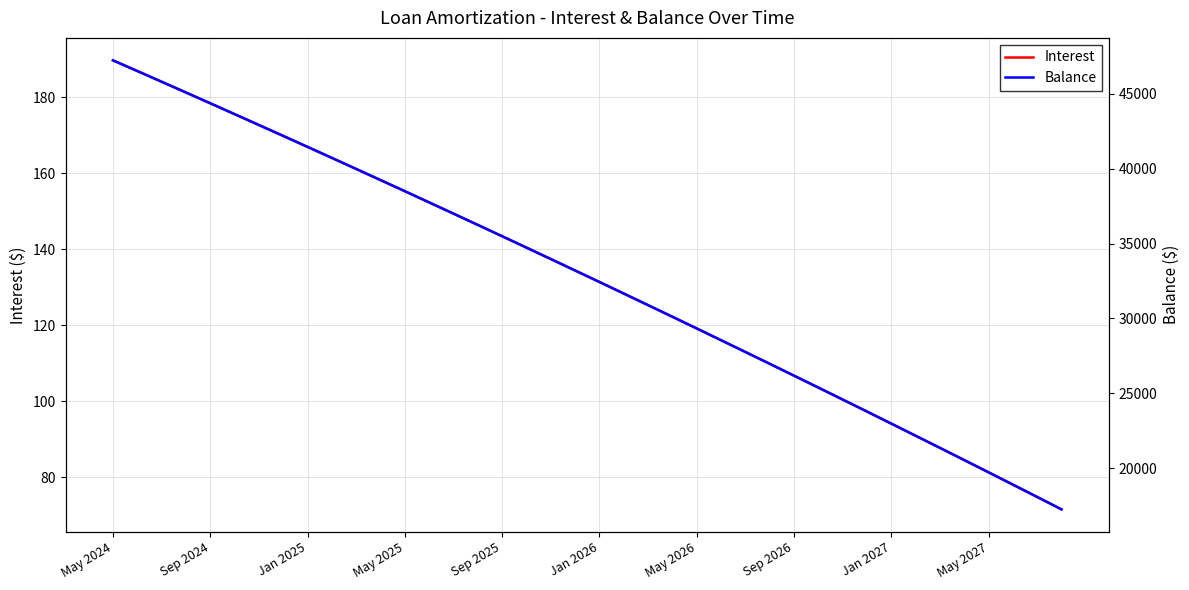

What is the maximum value for Interest?

189.8